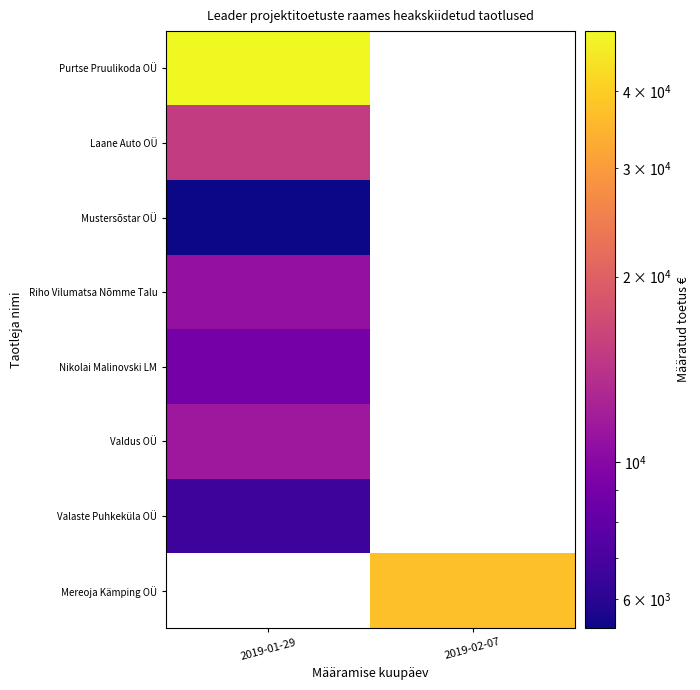

List the series in order of their peak value, highest first.

Purtse Pruulikoda OÜ, Mereoja Kämping OÜ, Laane Auto OÜ, Valdus OÜ, Riho Vilumatsa Nõmme Talu, Nikolai Malinovski LM, Valaste Puhkeküla OÜ, Mustersõstar OÜ